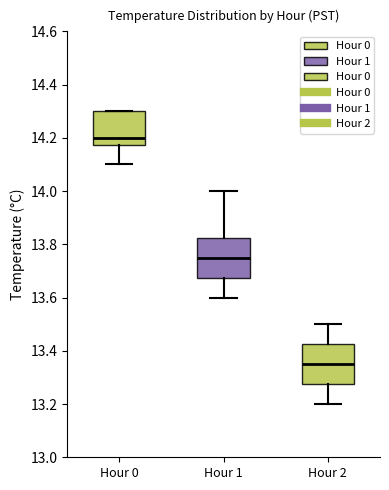

Where does the median line of the box for Hour 2 sit on the y-axis? The values are not printed on the chart, so give them approximately, as read against the axis.

13.36